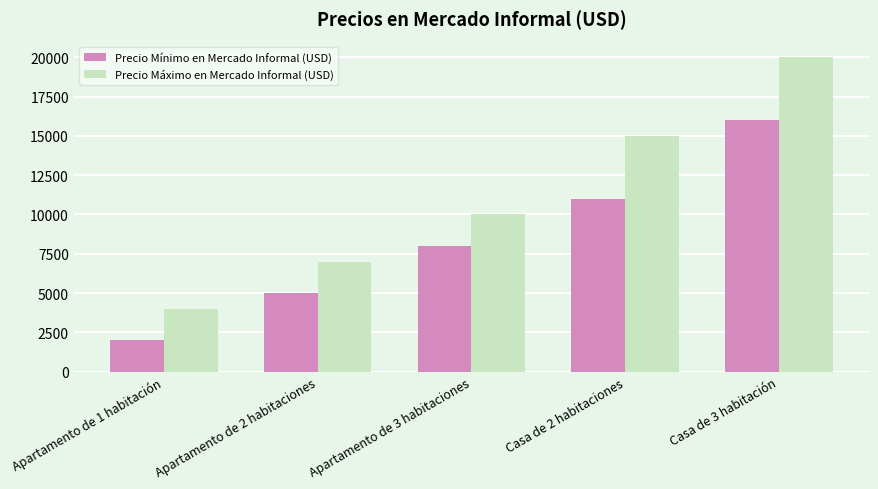

Rank the series by their average value, from highest to lowest.

Precio Máximo en Mercado Informal (USD), Precio Mínimo en Mercado Informal (USD)